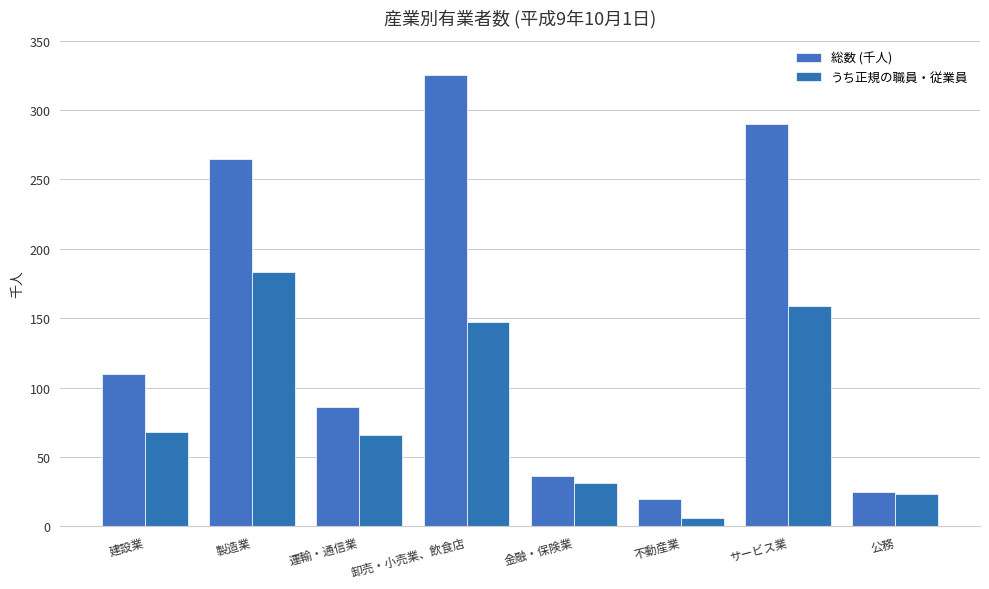

At which label is 総数 (千人) closest to 172?

建設業